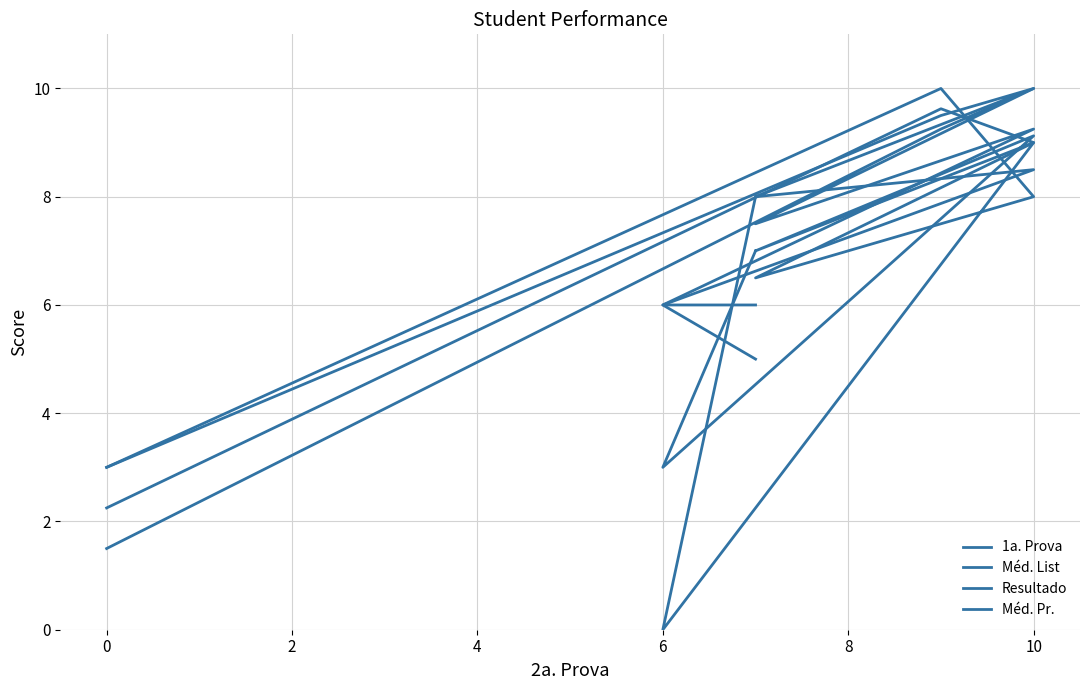

Rank the series at 10 from highest to lowest value.

1a. Prova, Méd. Pr., Resultado, Méd. List